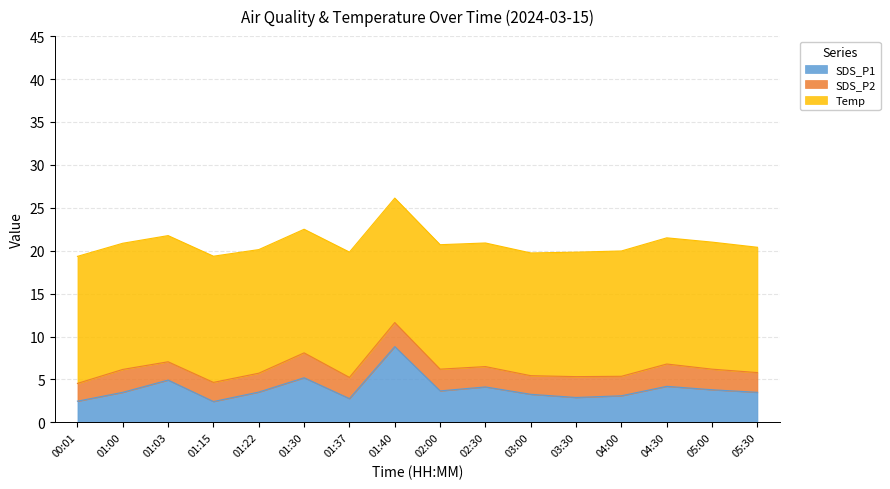

The value of SDS_P1 at 01:37 is 2.8. True or false?

True